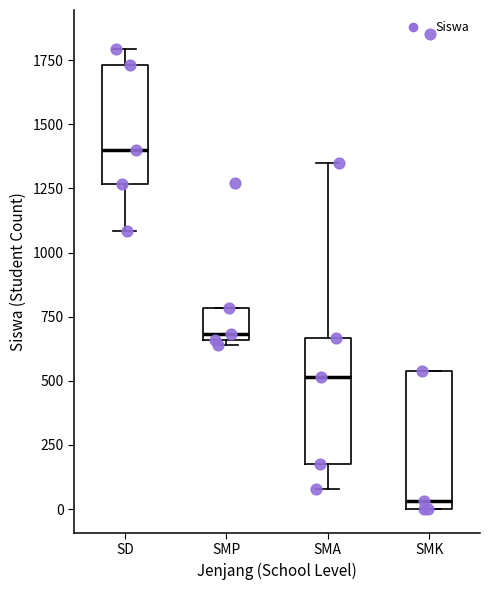

Reading left to right, transcribe this box plot: for each box, give where its median line is, the range the box spans, and where its two whiskers end, as read against the y-axis. The values are not printed on the chart, so give them approximately, as read against the axis.

SD: median 1400, box 1250 to 1750, whiskers 1100 to 1800
SMP: median 700, box 650 to 800, whiskers 650 (just below the box's lower edge) to 800
SMA: median 500, box 150 to 650, whiskers 100 to 1350
SMK: median 50, box 0 to 550, whiskers 0 to 550